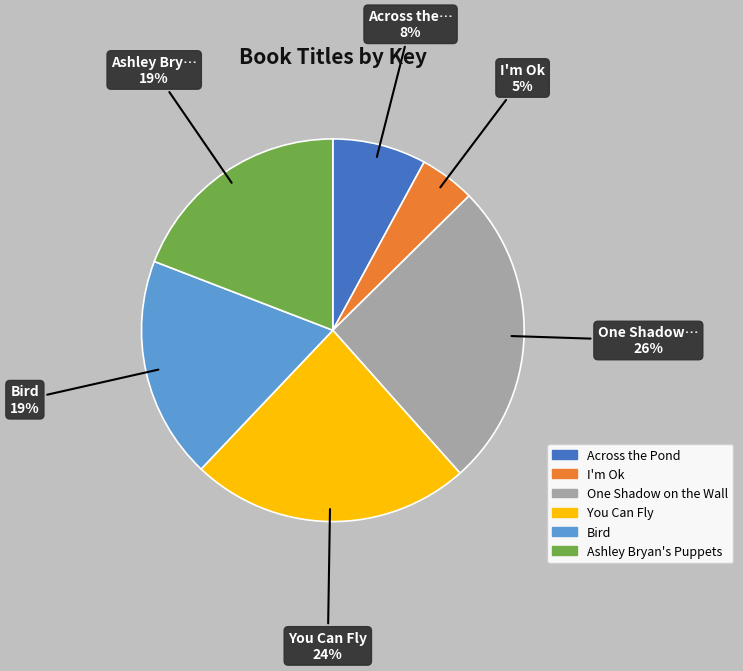

Which category has the biggest portion of the pie?

One Shadow on the Wall